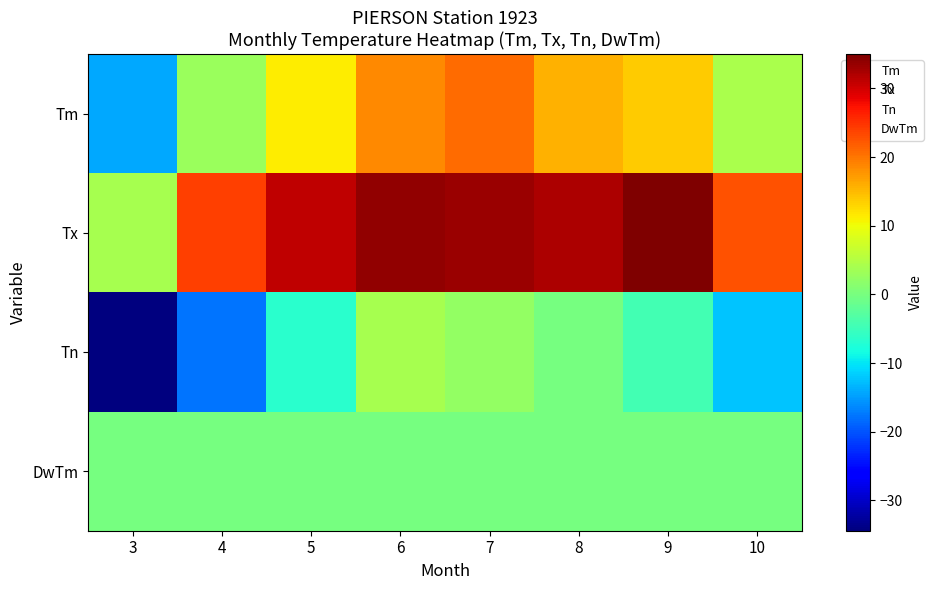

How many categories are shown in the chart?

8